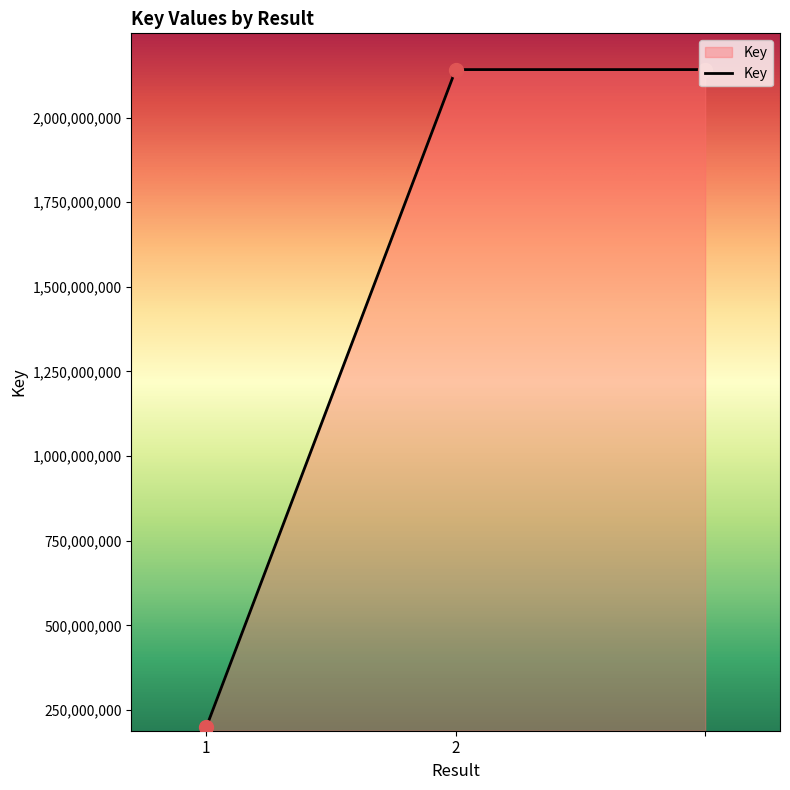

What is the smallest value displayed?

198933727